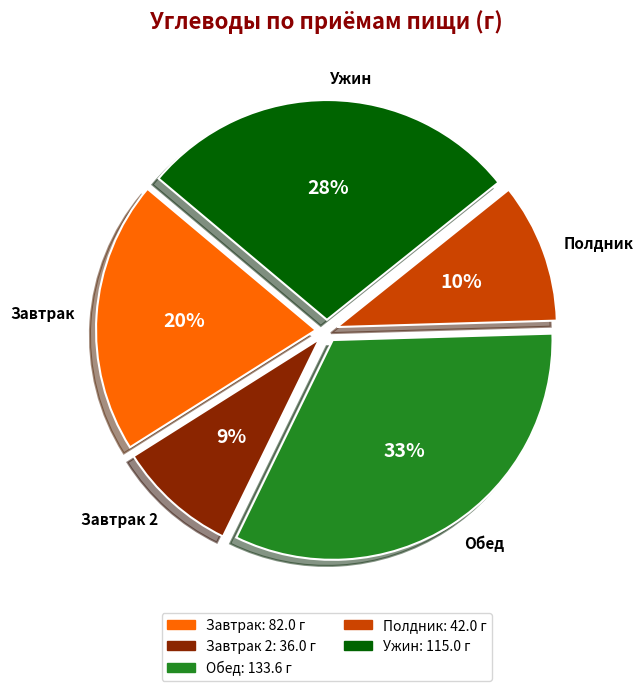

Is it true that Завтрак is 6% of the pie?

False